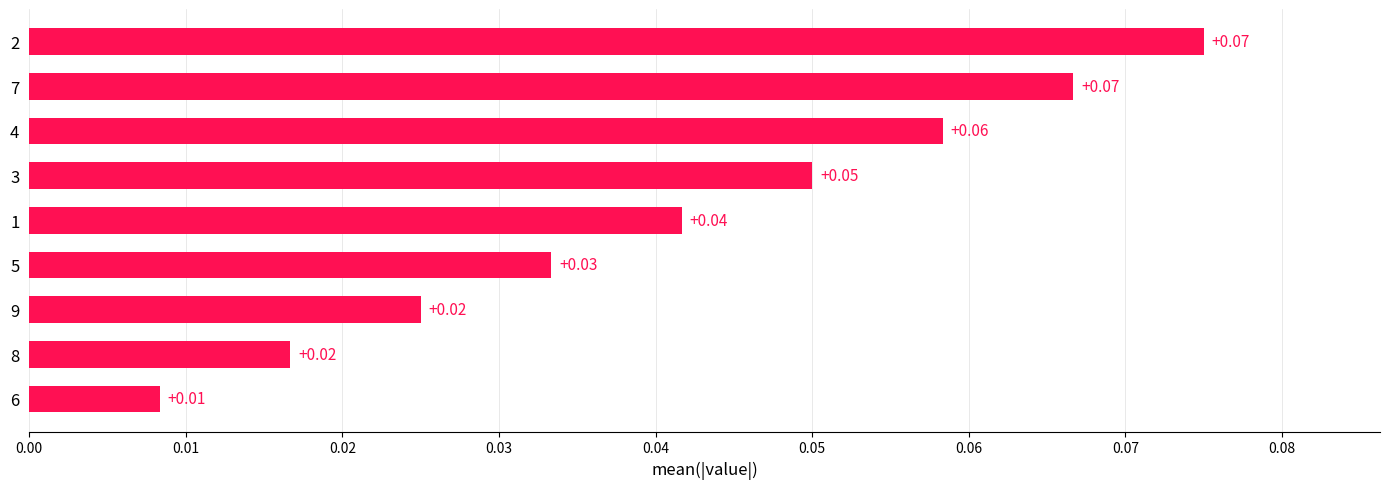

What is the sum of all values?

0.4